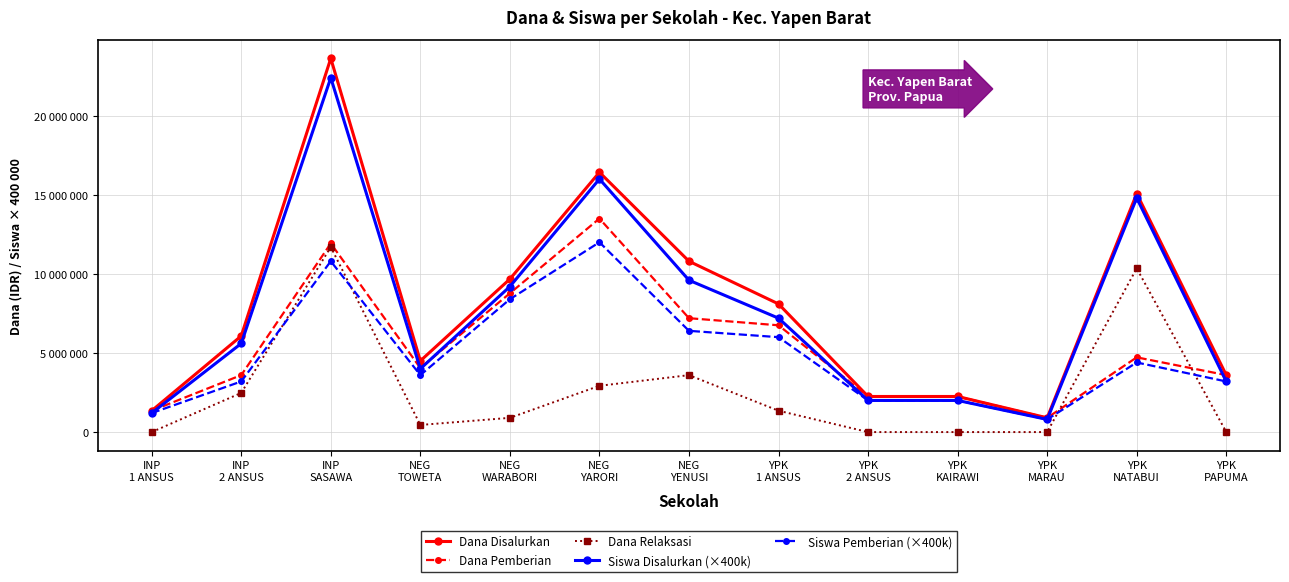

Reading left to right, transcribe all the data shown in this chart.

Dana Disalurkan: INP
1 ANSUS=1350000	INP
2 ANSUS=6075000	INP
SASAWA=23625000	NEG
TOWETA=4500000	NEG
WARABORI=9675000	NEG
YARORI=16425000	NEG
YENUSI=10800000	YPK
1 ANSUS=8100000	YPK
2 ANSUS=2250000	YPK
KAIRAWI=2250000	YPK
MARAU=900000	YPK
NATABUI=15075000	YPK
PAPUMA=3600000
Dana Pemberian: INP
1 ANSUS=1350000	INP
2 ANSUS=3600000	INP
SASAWA=11925000	NEG
TOWETA=4050000	NEG
WARABORI=8775000	NEG
YARORI=13500000	NEG
YENUSI=7200000	YPK
1 ANSUS=6750000	YPK
2 ANSUS=2250000	YPK
KAIRAWI=2250000	YPK
MARAU=900000	YPK
NATABUI=4725000	YPK
PAPUMA=3600000
Dana Relaksasi: INP
1 ANSUS=0	INP
2 ANSUS=2475000	INP
SASAWA=11700000	NEG
TOWETA=450000	NEG
WARABORI=900000	NEG
YARORI=2925000	NEG
YENUSI=3600000	YPK
1 ANSUS=1350000	YPK
2 ANSUS=0	YPK
KAIRAWI=0	YPK
MARAU=0	YPK
NATABUI=10350000	YPK
PAPUMA=0
Siswa Disalurkan (×400k): INP
1 ANSUS=1200000	INP
2 ANSUS=5600000	INP
SASAWA=22400000	NEG
TOWETA=4000000	NEG
WARABORI=9200000	NEG
YARORI=16000000	NEG
YENUSI=9600000	YPK
1 ANSUS=7200000	YPK
2 ANSUS=2000000	YPK
KAIRAWI=2000000	YPK
MARAU=800000	YPK
NATABUI=14800000	YPK
PAPUMA=3200000
Siswa Pemberian (×400k): INP
1 ANSUS=1200000	INP
2 ANSUS=3200000	INP
SASAWA=10800000	NEG
TOWETA=3600000	NEG
WARABORI=8400000	NEG
YARORI=12000000	NEG
YENUSI=6400000	YPK
1 ANSUS=6000000	YPK
2 ANSUS=2000000	YPK
KAIRAWI=2000000	YPK
MARAU=800000	YPK
NATABUI=4400000	YPK
PAPUMA=3200000